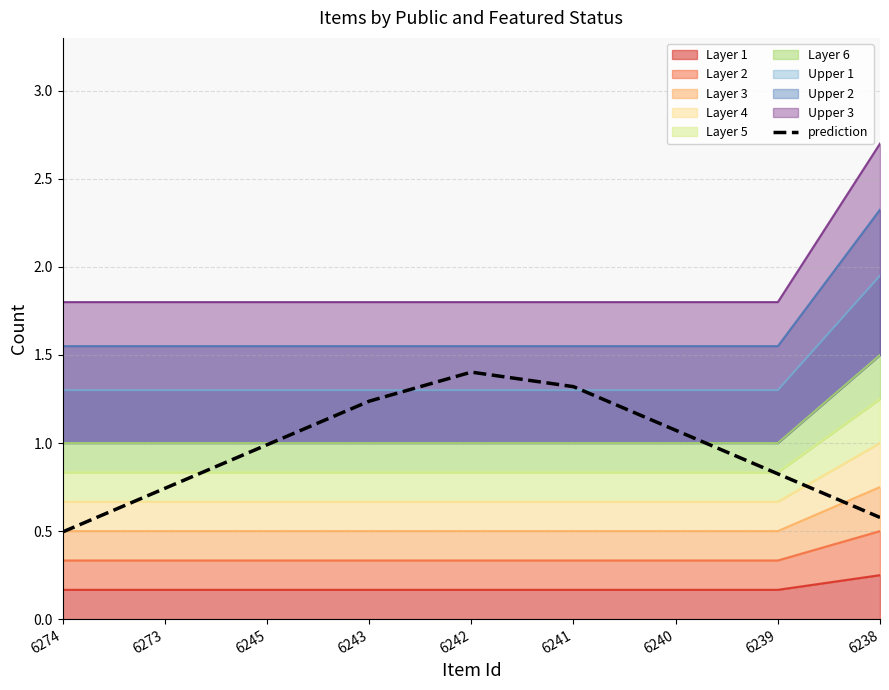

The value at 6245 is 1.0. True or false?

True